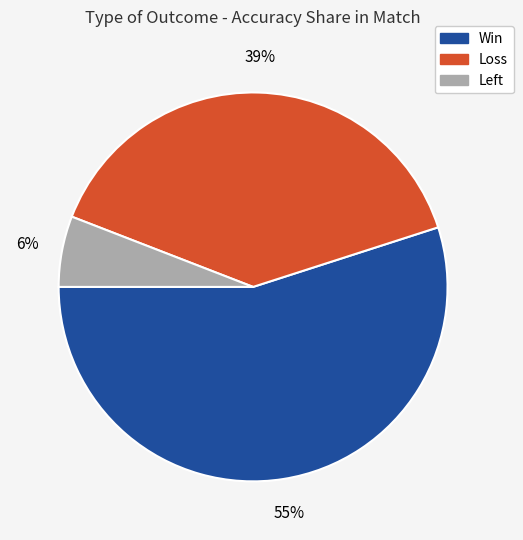

Does any single category account for the majority?

Yes